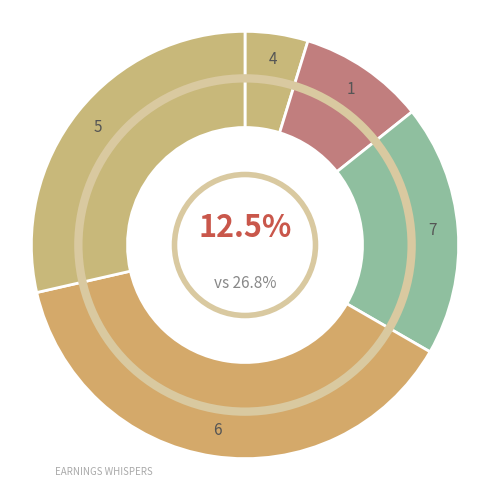

Does 7 represent more than half of the total?

No